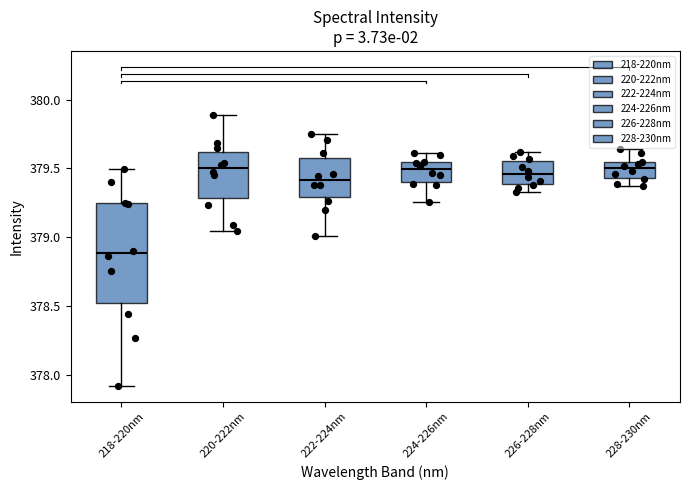

Which box is the tallest, from its lower edge to its upper edge?

218-220nm